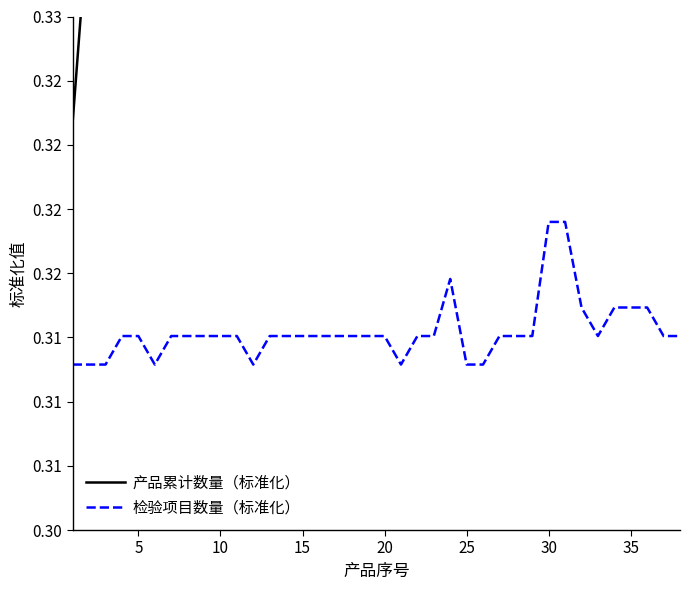

True or false: 产品累计数量（标准化） and 检验项目数量（标准化） intersect in this chart.

False